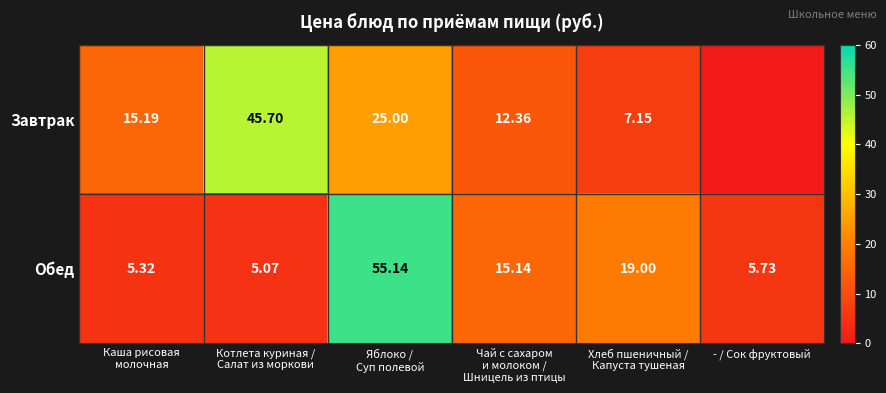

Which series has the largest range (max minus min)?

Обед